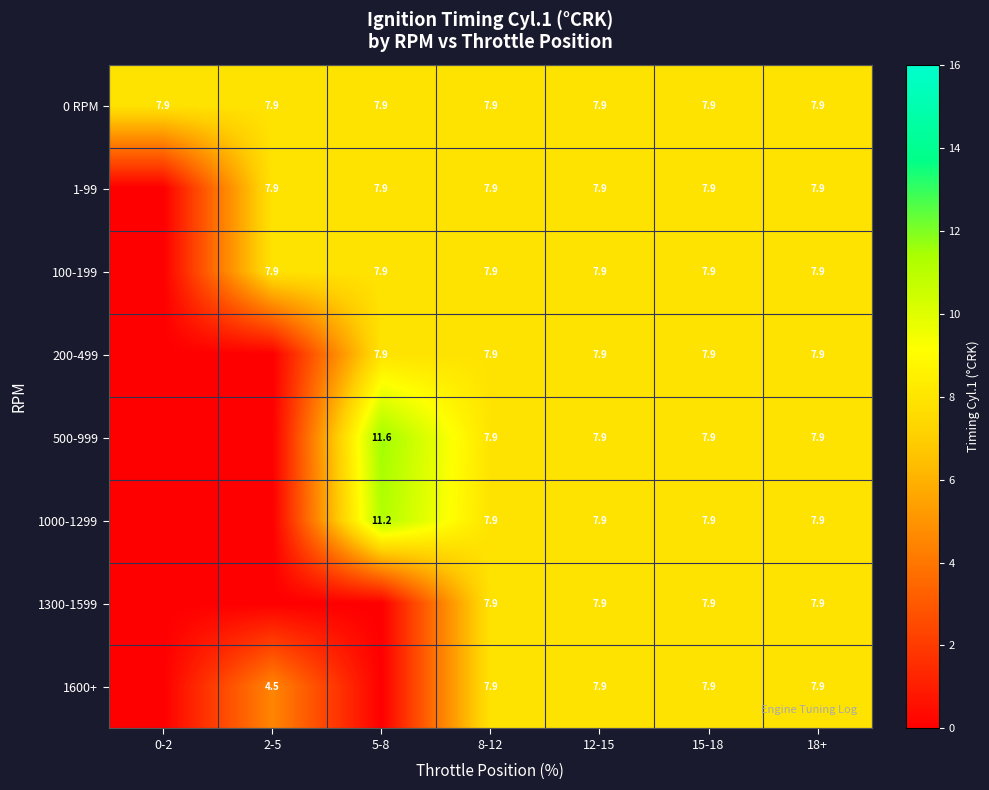

Is the value of 0 RPM at 12-15 greater than the value of 500-999 at 5-8?

No